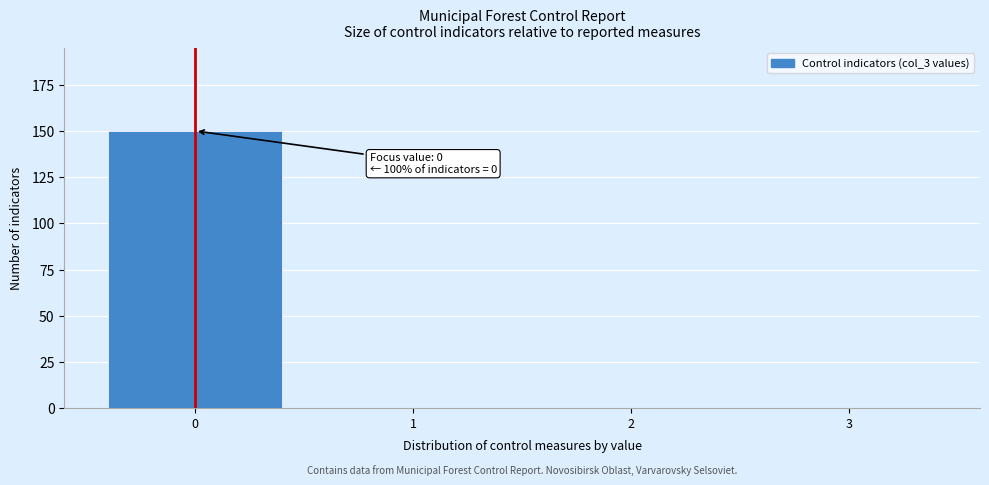

Reading left to right, list all the values displayed in this chart.

0=150	1=0	2=0	3=0